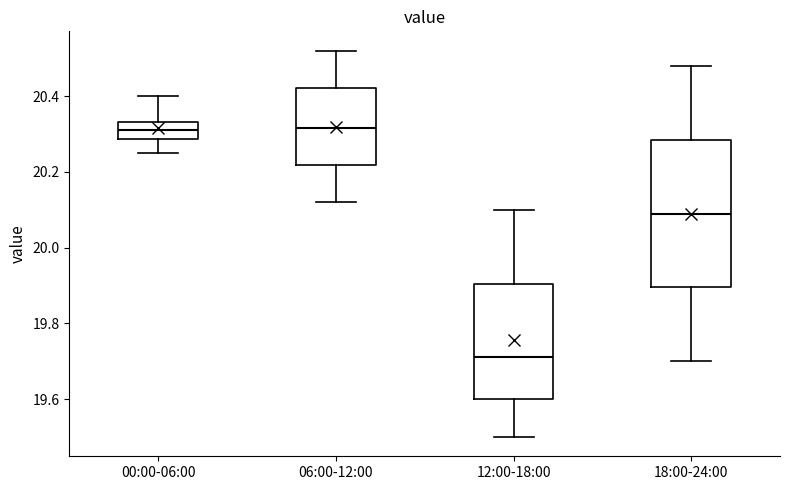

Reading left to right, transcribe this box plot: for each box, give where its median line is, the range the box spans, and where its two whiskers end, as read against the y-axis. The values are not printed on the chart, so give them approximately, as read against the axis.

00:00-06:00: median 20.32, box 20.28 to 20.34, whiskers 20.26 to 20.40
06:00-12:00: median 20.32, box 20.22 to 20.42, whiskers 20.12 to 20.52
12:00-18:00: median 19.72, box 19.60 to 19.90, whiskers 19.50 to 20.10
18:00-24:00: median 20.10, box 19.90 to 20.28, whiskers 19.70 to 20.48